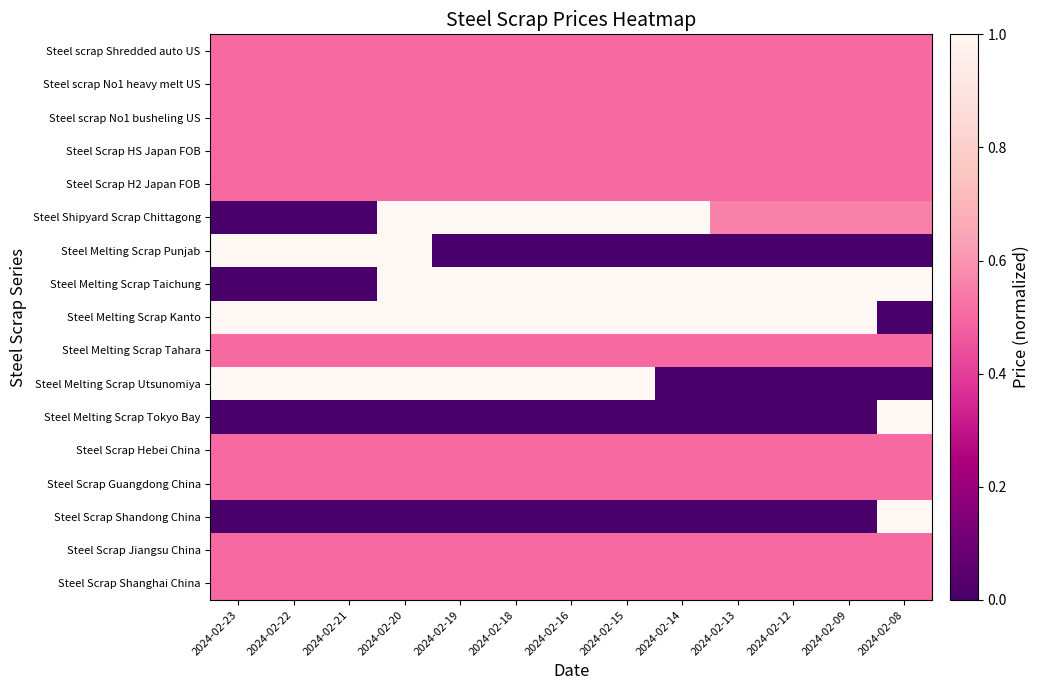

Between 2024-02-08 and 2024-02-15, which is larger?

2024-02-08